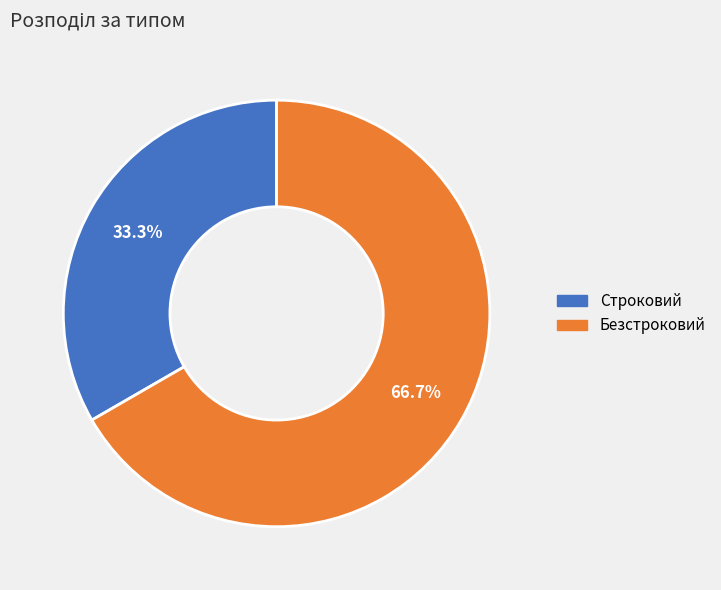

Rank the categories by value from lowest to highest.

Строковий, Безстроковий